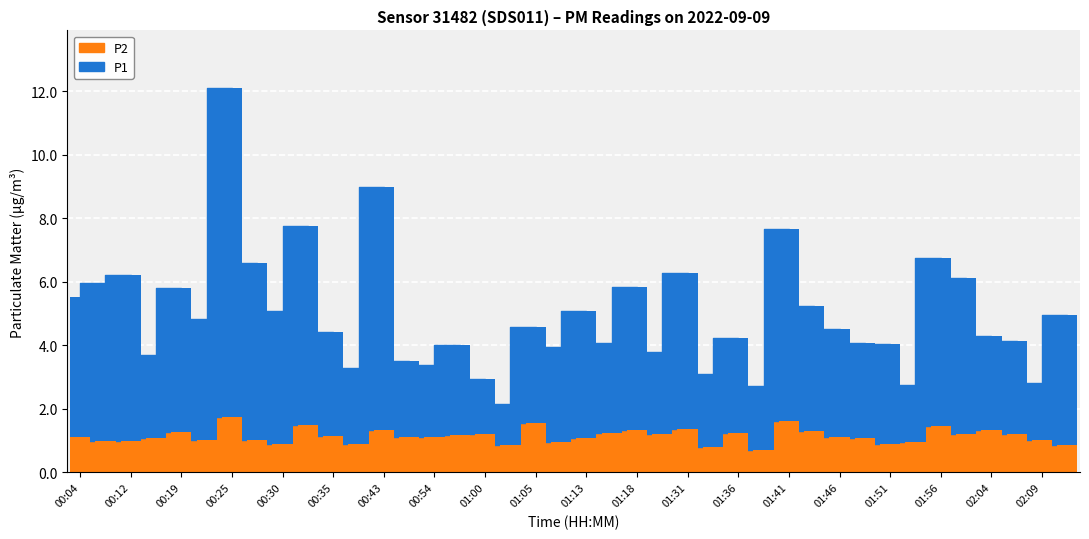

Is it true that P2 equals 1.8 at 02:09?

False